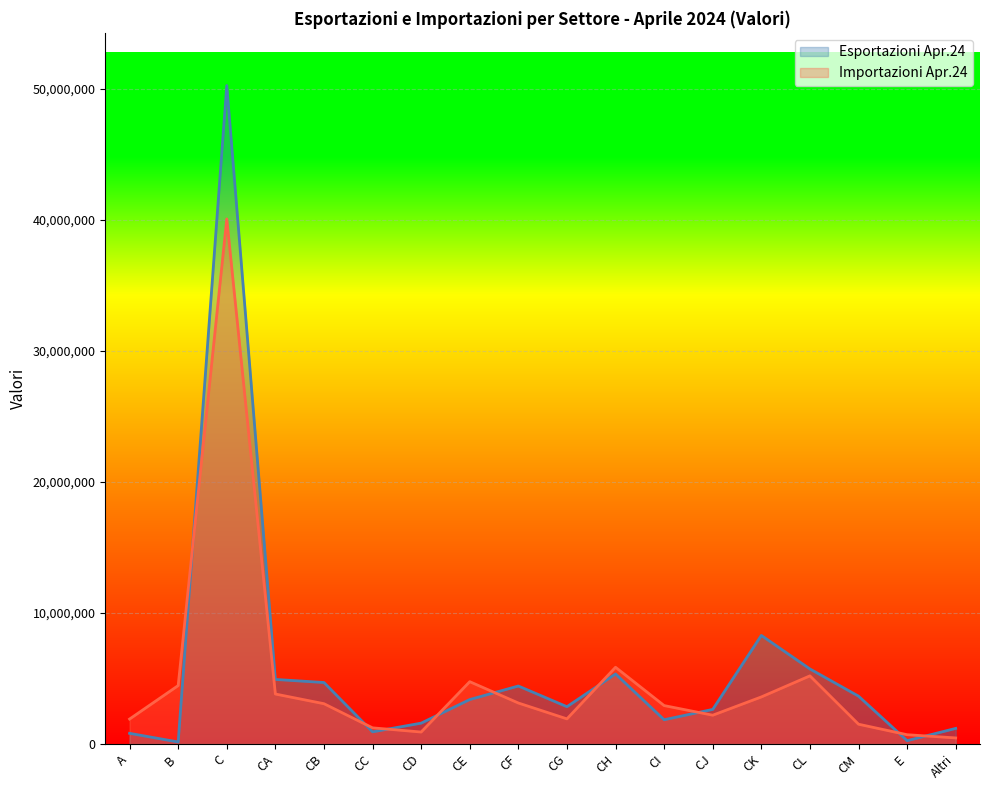

Which series has the largest range (max minus min)?

Esportazioni Apr.24